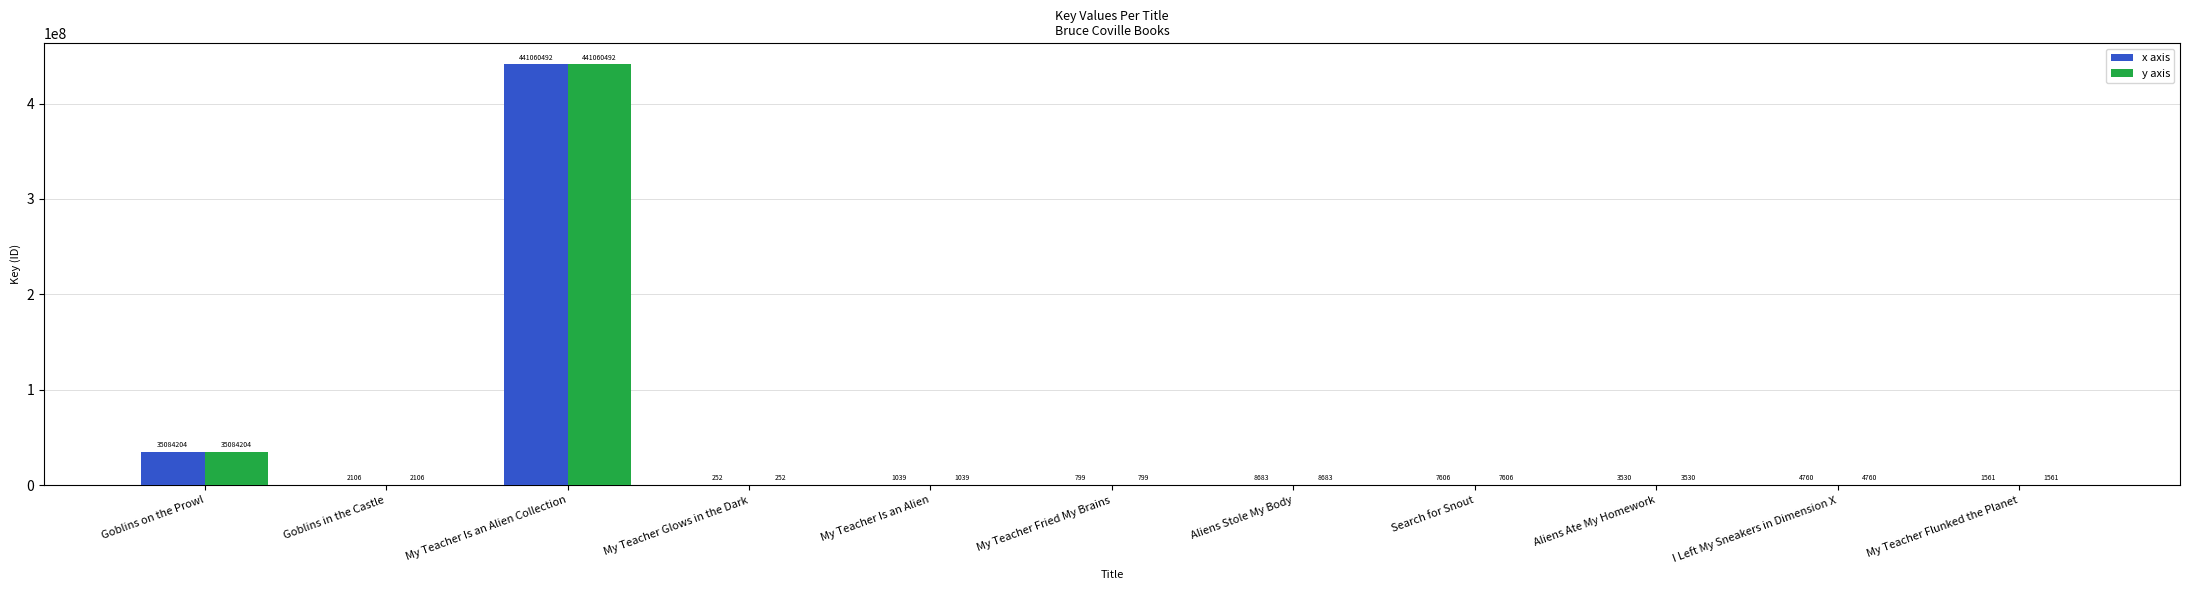

How many categories are shown in the chart?

11